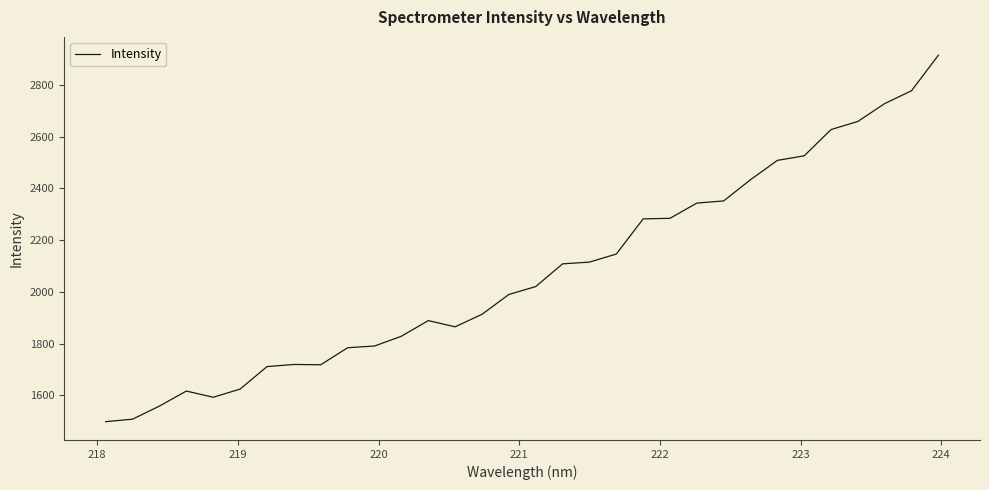

What is the smallest value displayed?

1497.9